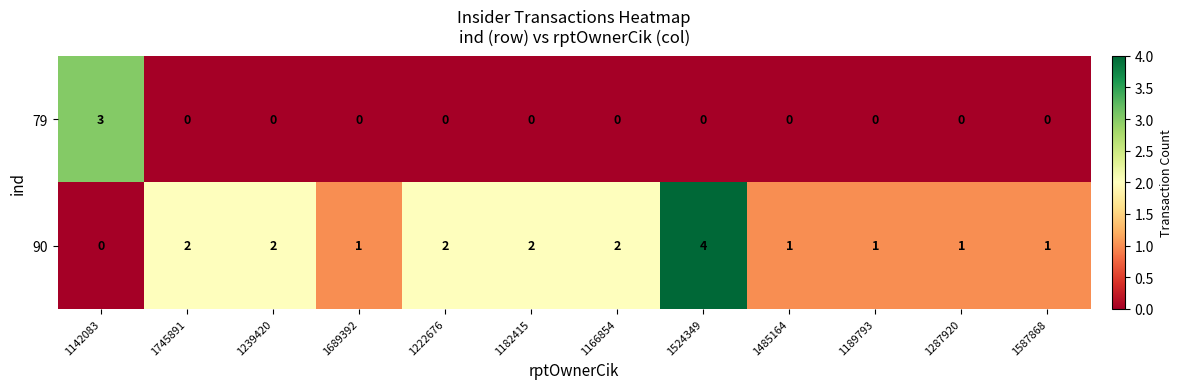

Which series changed the most between 1524349 and 1287920?

90